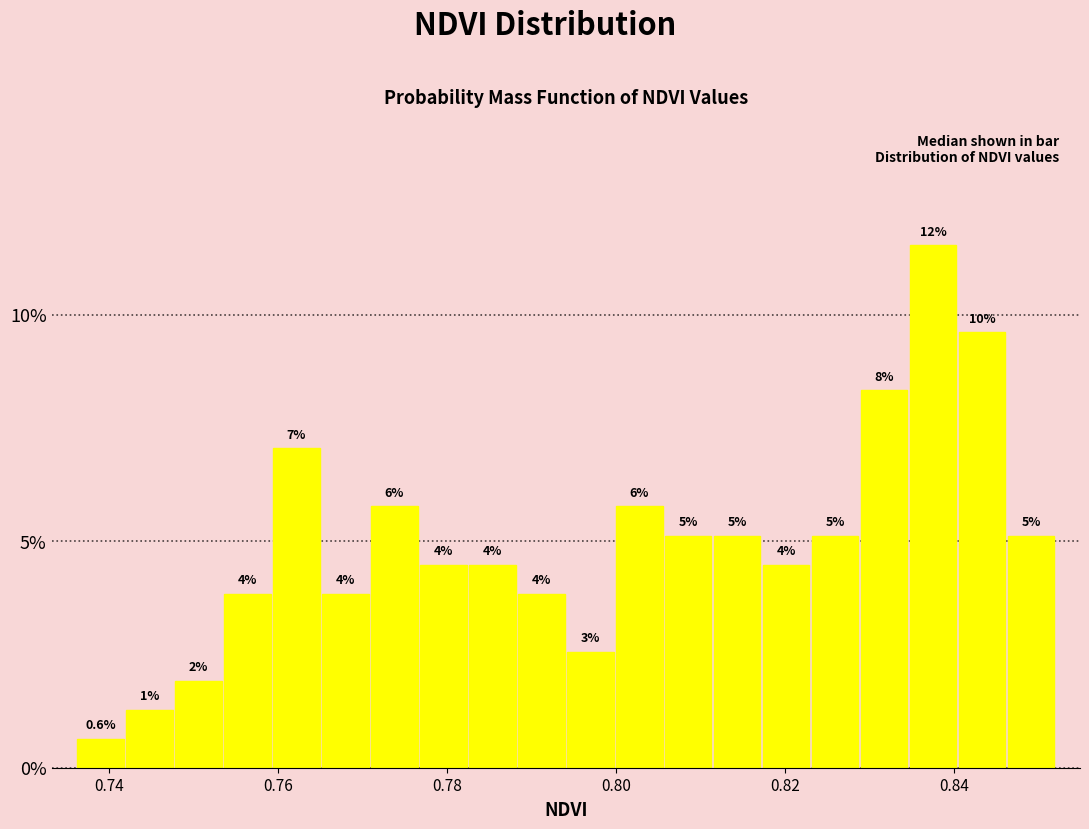

Around what value on the x-axis is the tallest bar? Give the approximate position of its centre, as read against the axis.

0.838